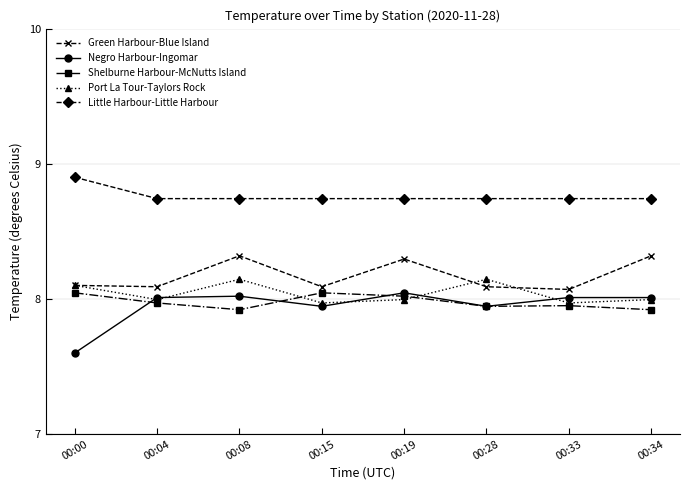

What is the sum of the Green Harbour-Blue Island values at 00:00 and 00:15?

16.2